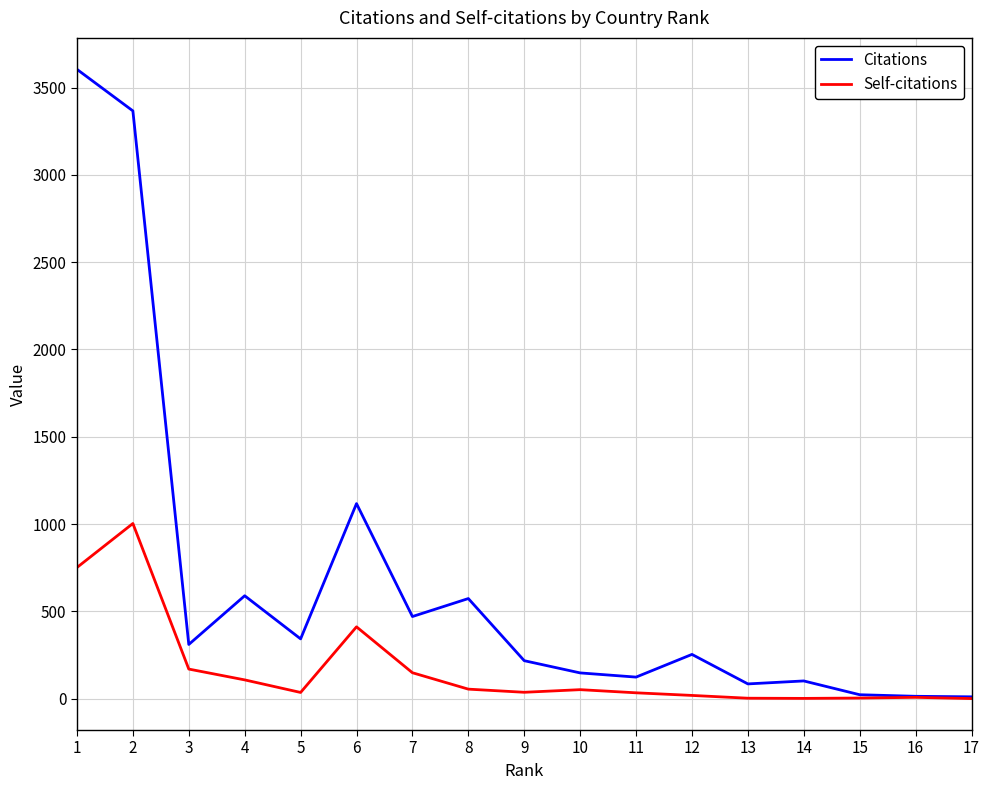

Is the value of Self-citations at 2 greater than the value of Citations at 6?

No